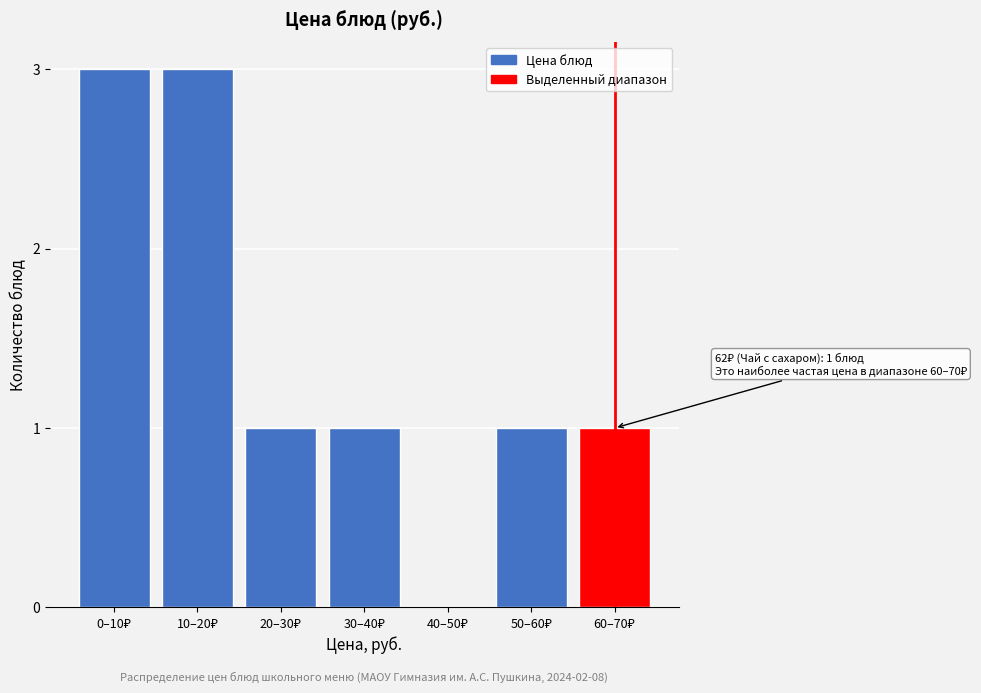

What is the greatest value displayed?

3